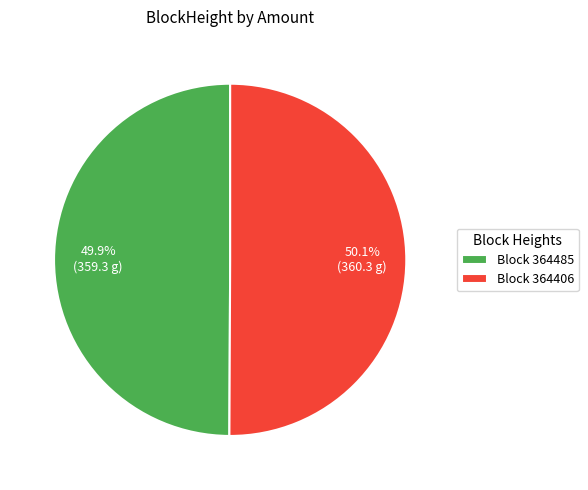

Does any single category account for the majority?

Yes